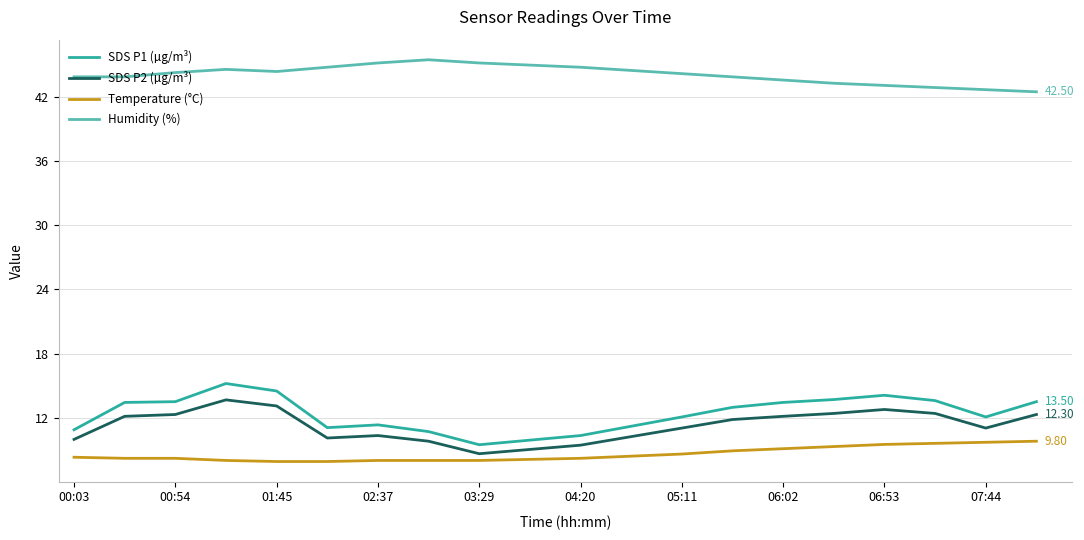

True or false: SDS P2 (µg/m³) and Humidity (%) cross at least once.

False